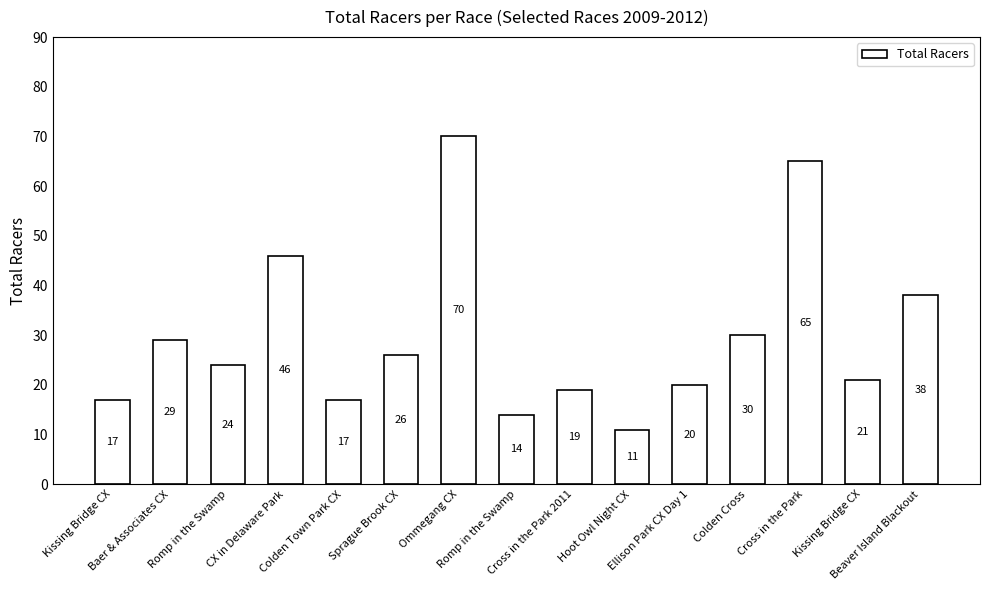

Count the number of data series in this chart.

1